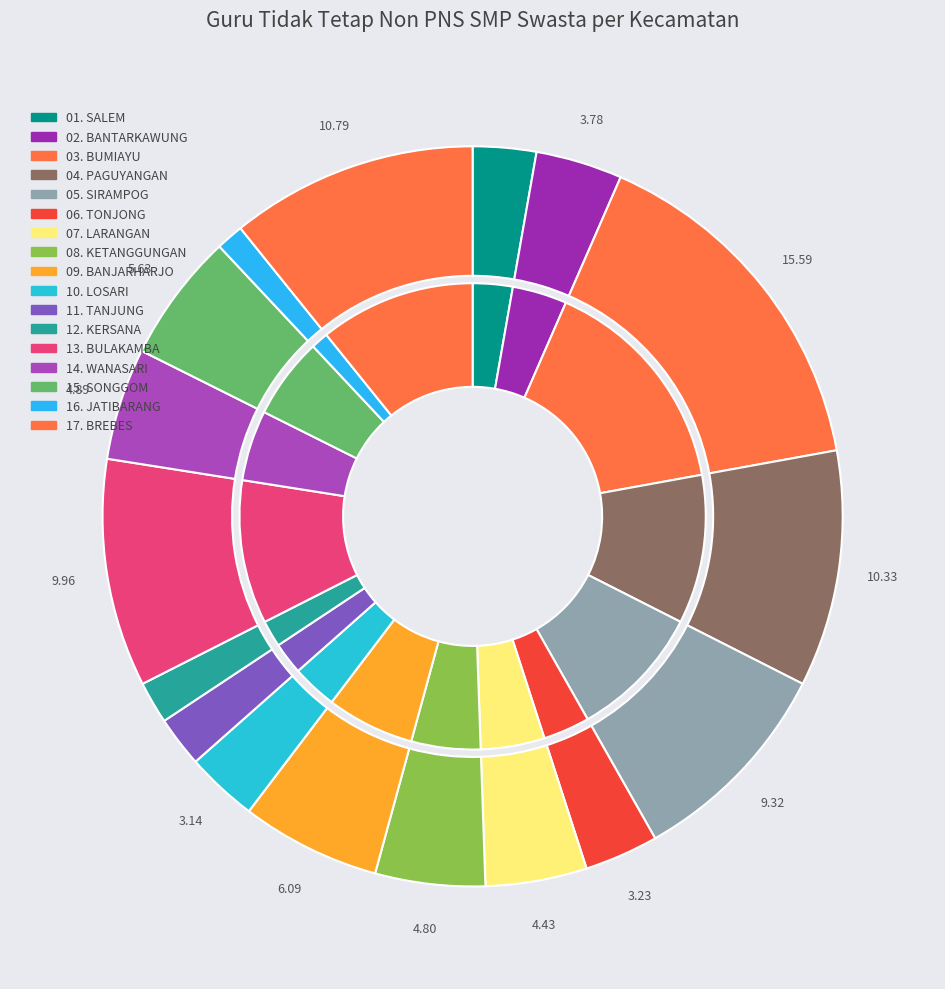

What percentage is the 05. SIRAMPOG slice, to the nearest percent?

9%